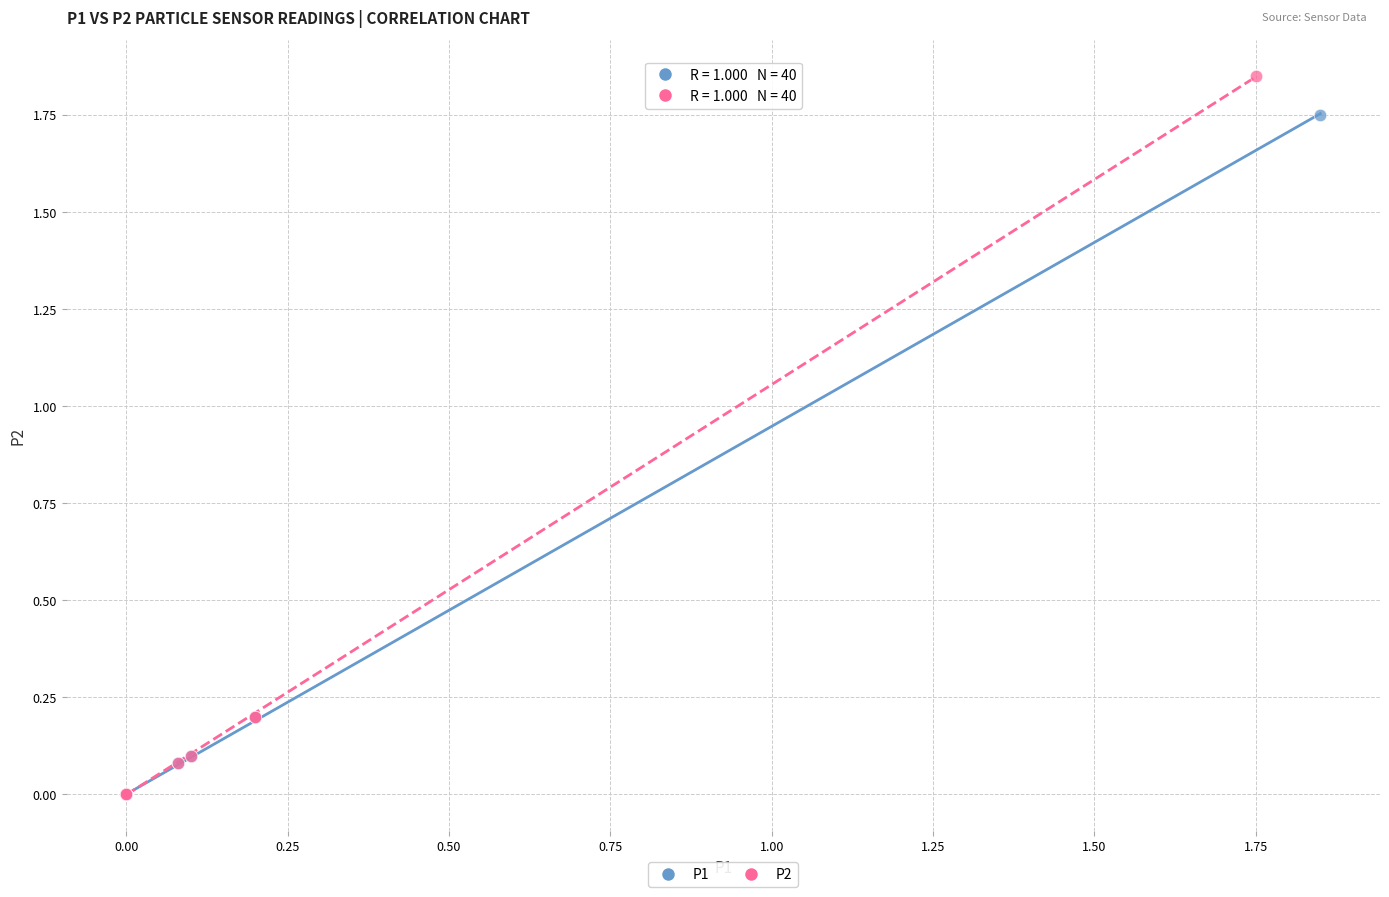

Which series has the largest Y range (max minus min)?

P2